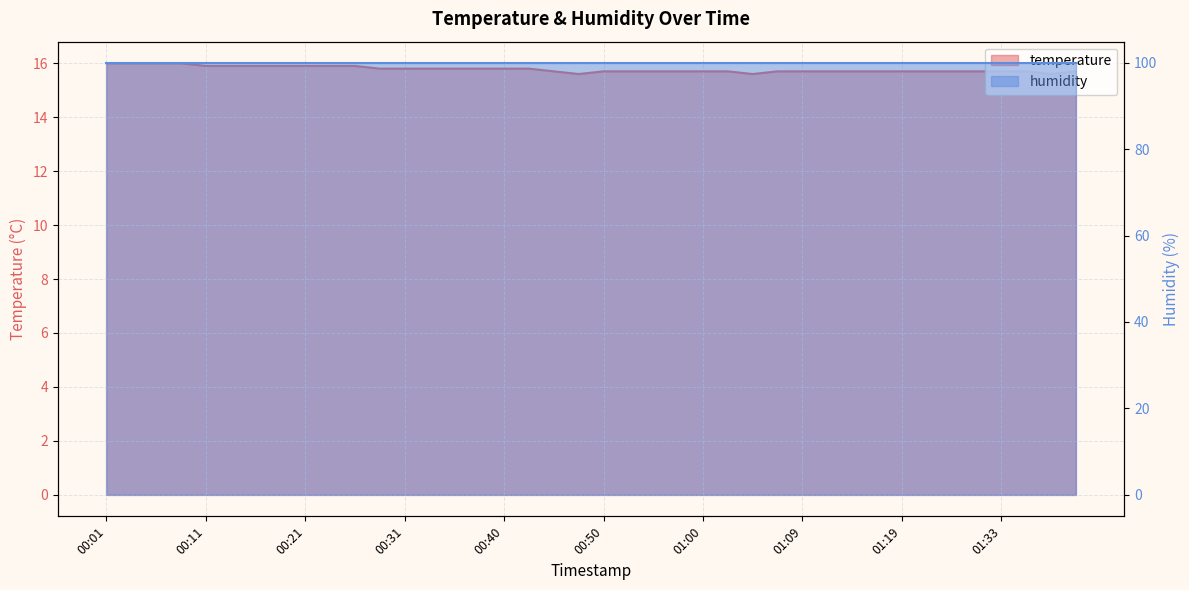

What is the change in value from 00:21 to 00:38?

-0.1